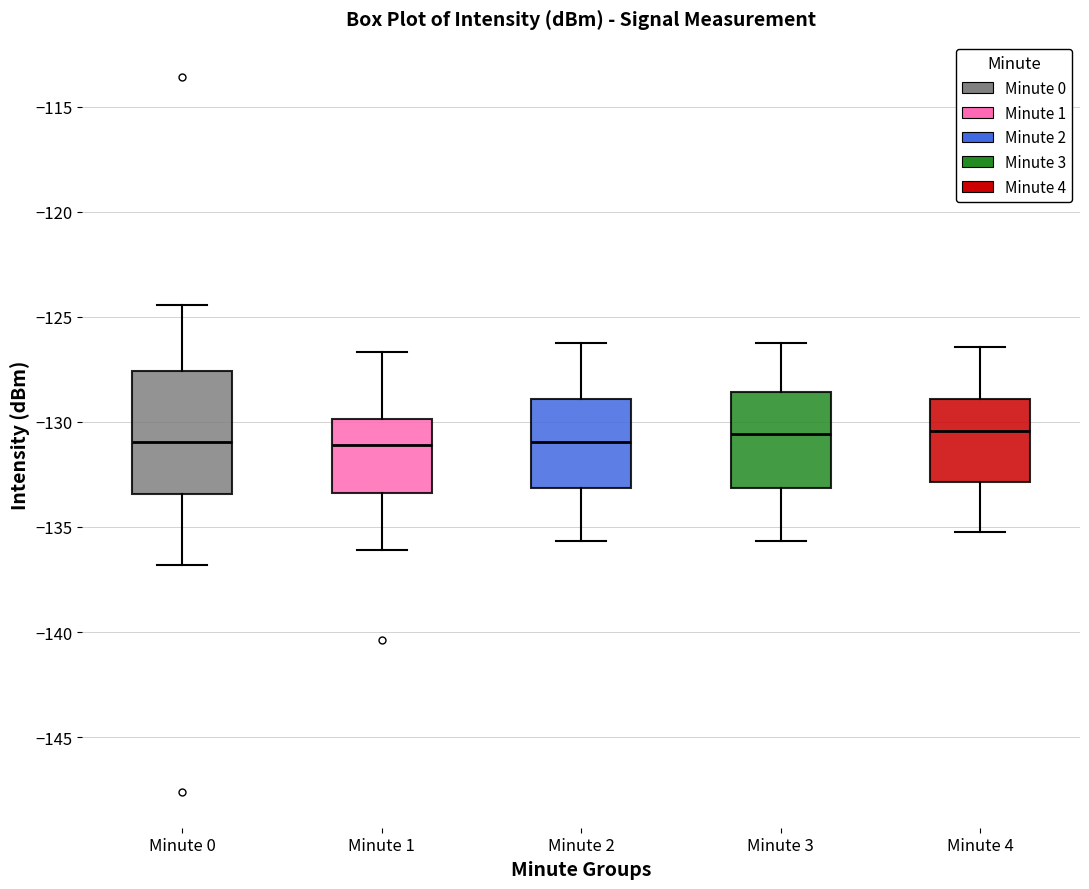

Where is the lower edge of the box for Minute 0 on the y-axis? The values are not printed on the chart, so give them approximately, as read against the axis.

-133.5